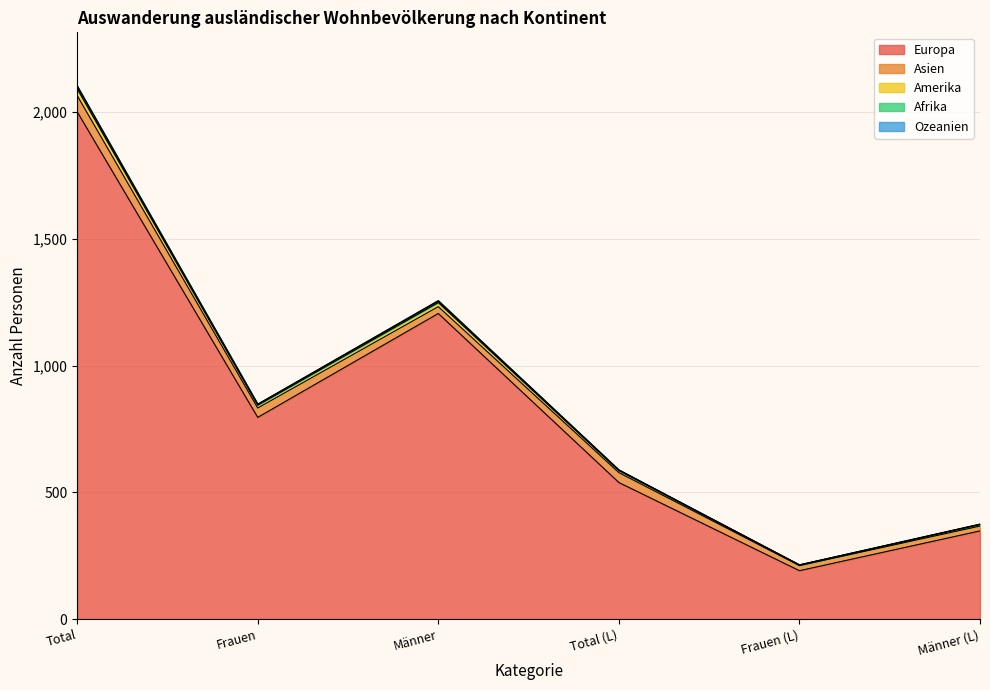

What is the smallest value displayed?

191